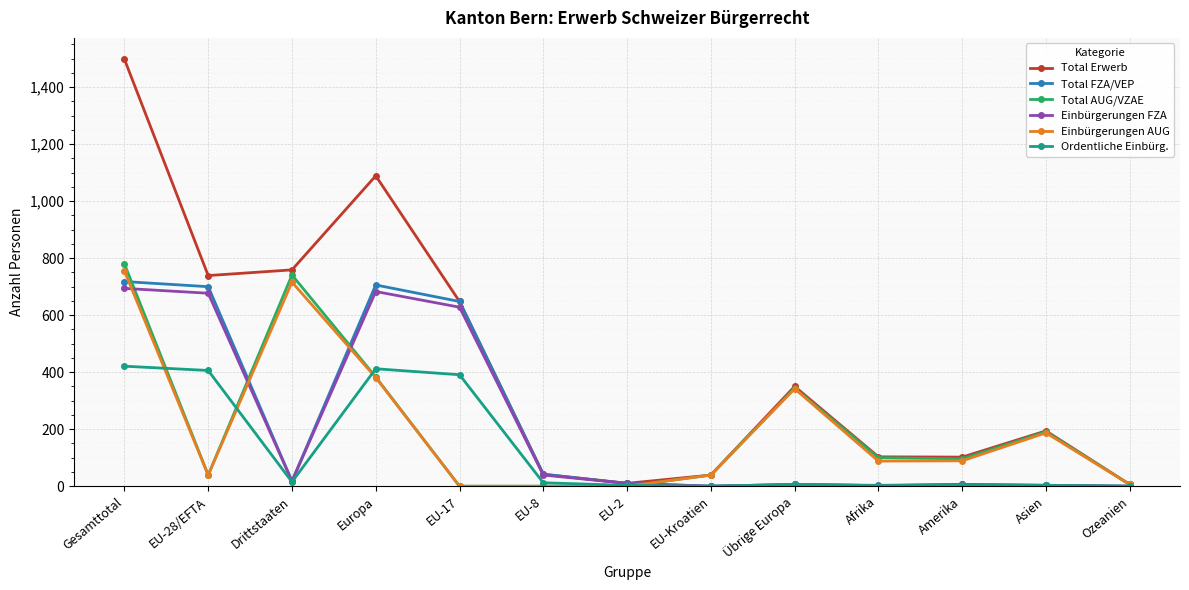

How many lines are shown in the chart?

6